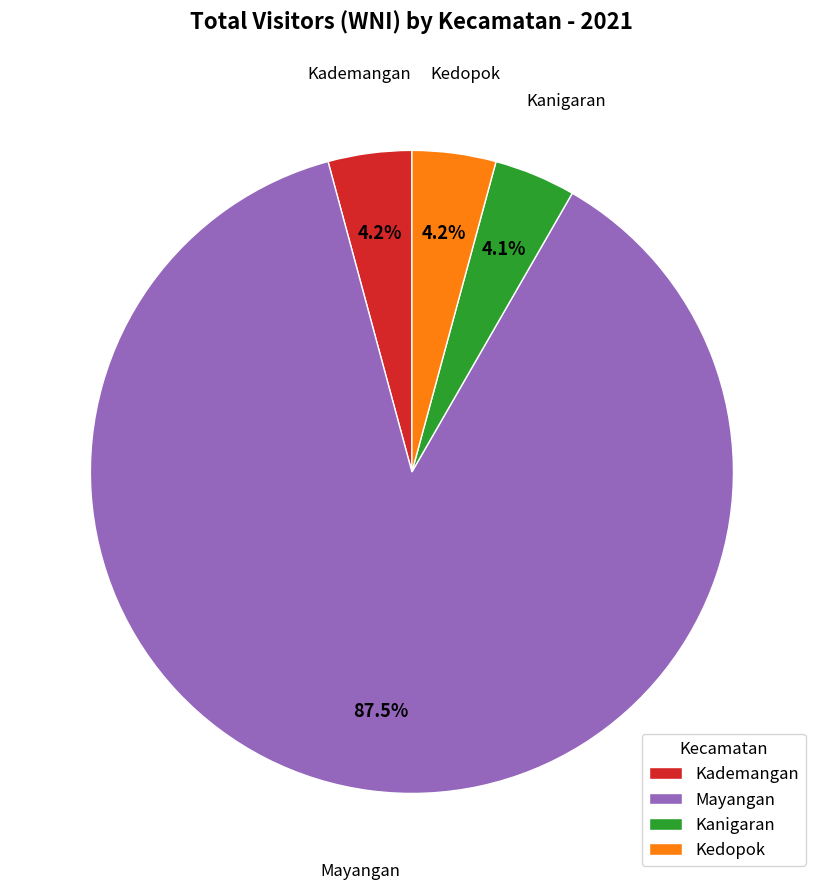

Between Mayangan and Kademangan, which is larger?

Mayangan